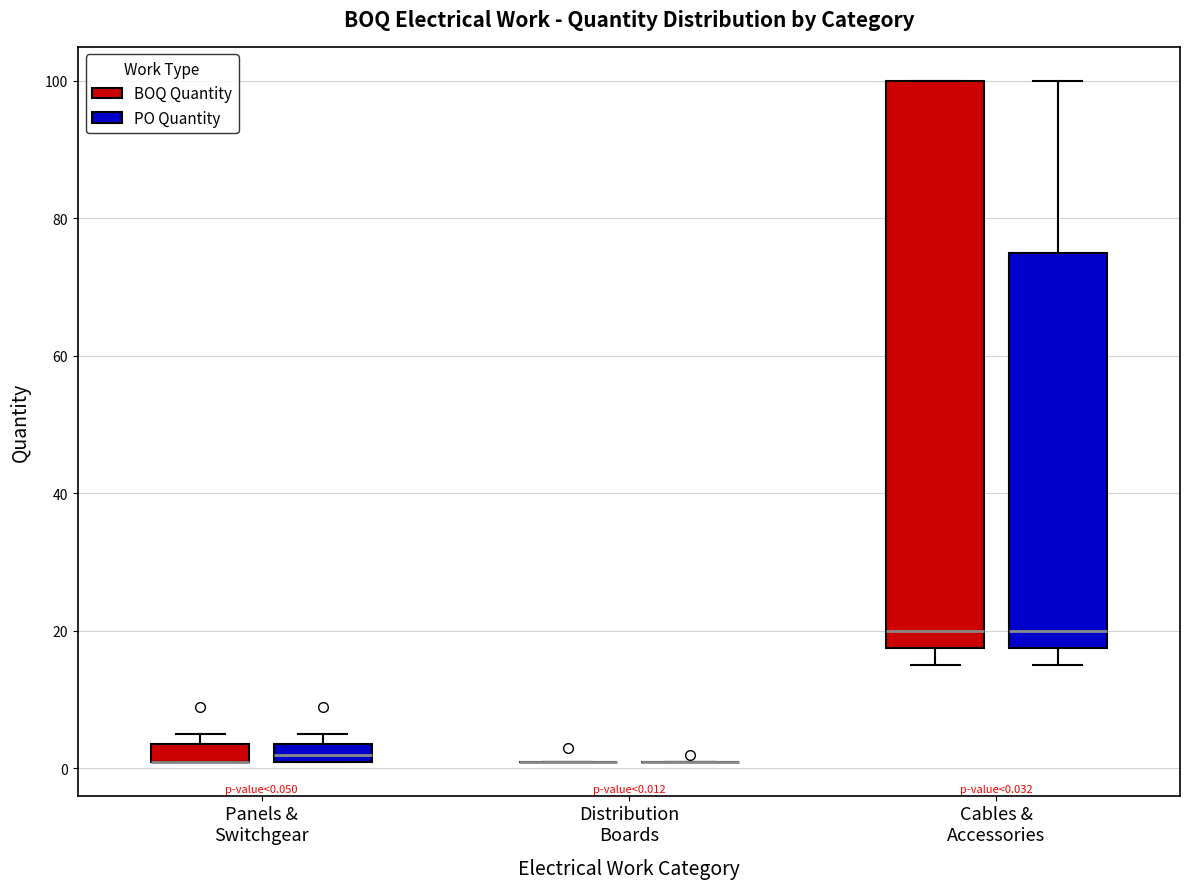

Comparing the boxes themselves (not the whiskers), which one is the tallest?

Cables & Accessories (BOQ Quantity)